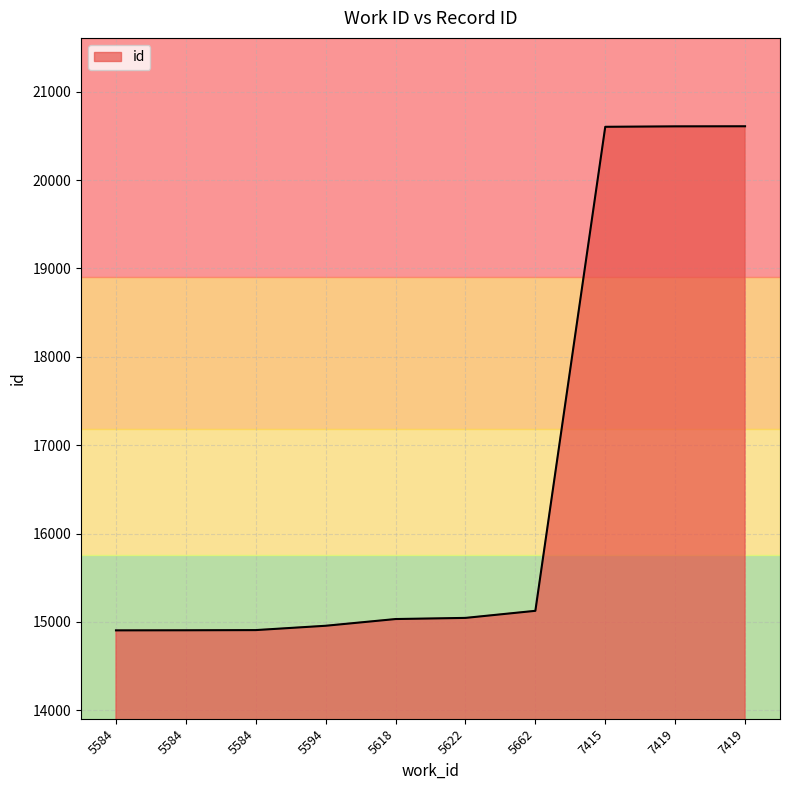

What value does the data have at 7415, to the nearest 100?

20600